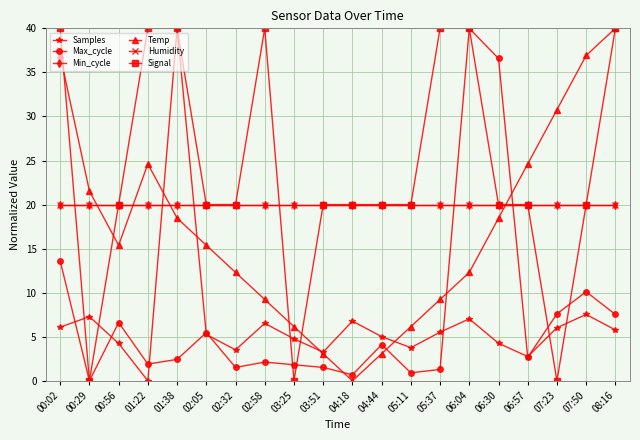

Is this an area chart (filled region under the line)?

No